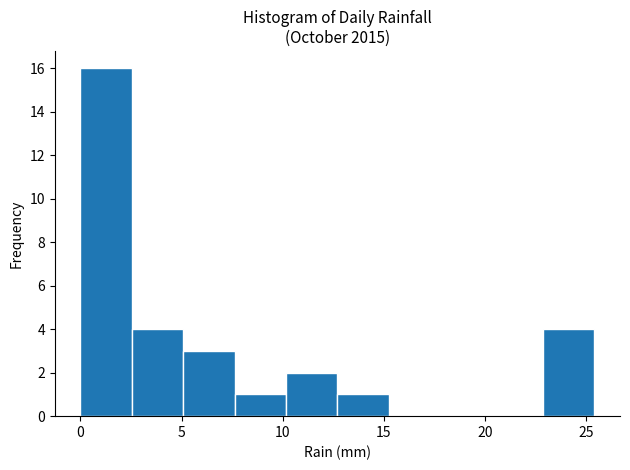

Which range on the x-axis has the tallest bar?

0.0 to 2.5